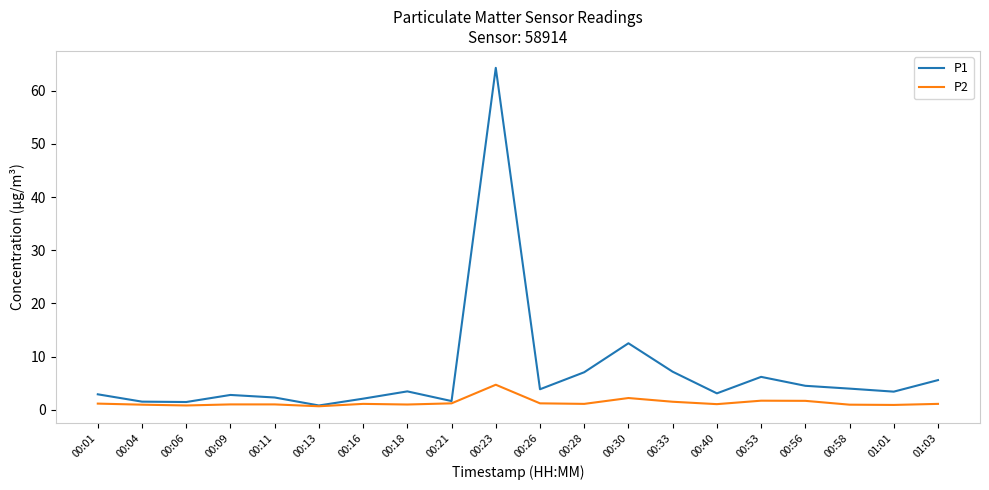

At which label does P2 reach its peak?

00:23